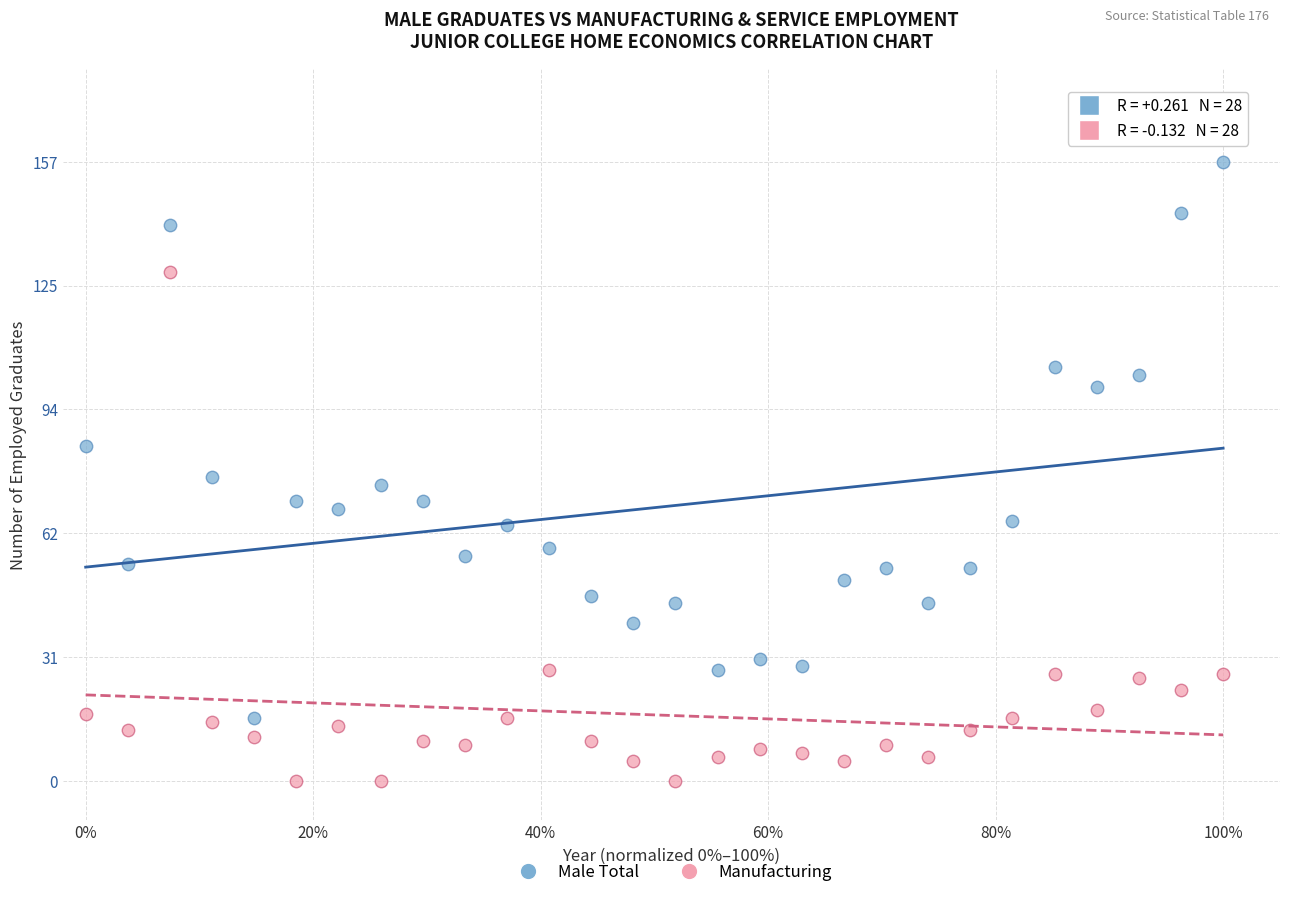

Across all data points, what is the range of Y values (max minus min)?

157